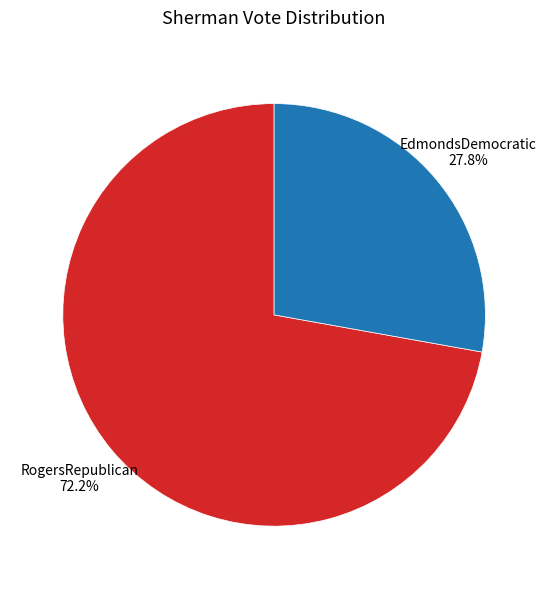

Is it true that EdmondsDemocratic is 39% of the pie?

False